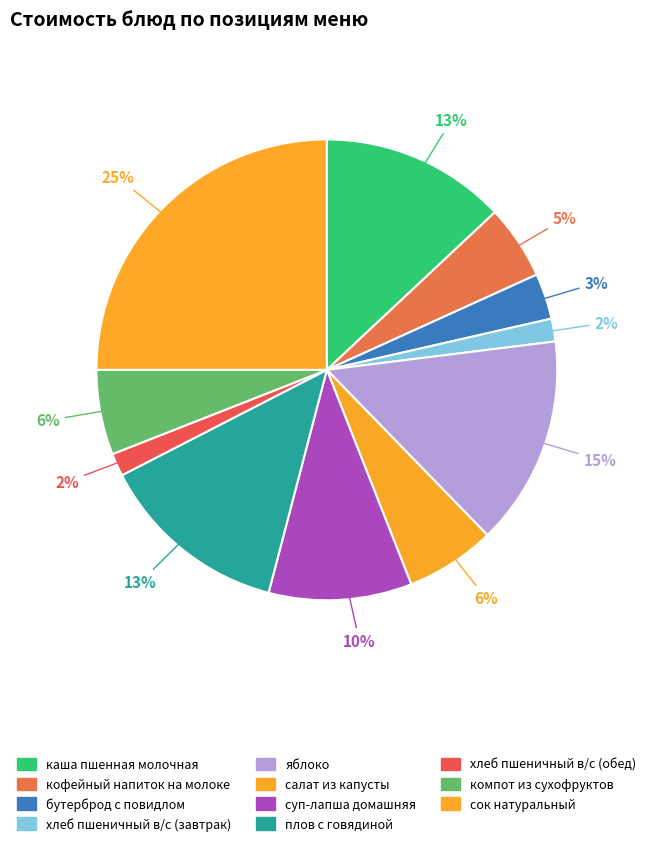

To the nearest percent, what is the difference between the largest and smallest slice percentages?

23%